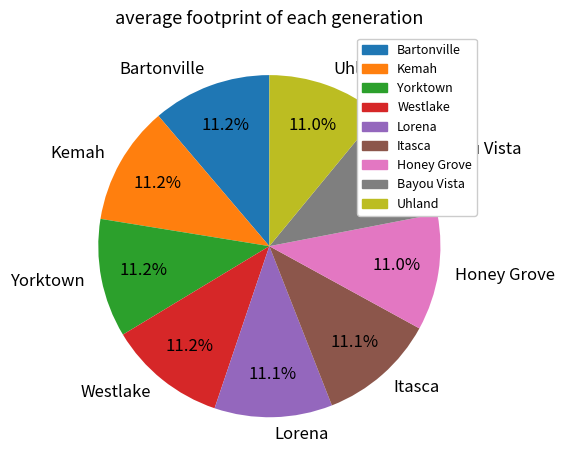

How much of the chart is everything except Honey Grove?

89.0%